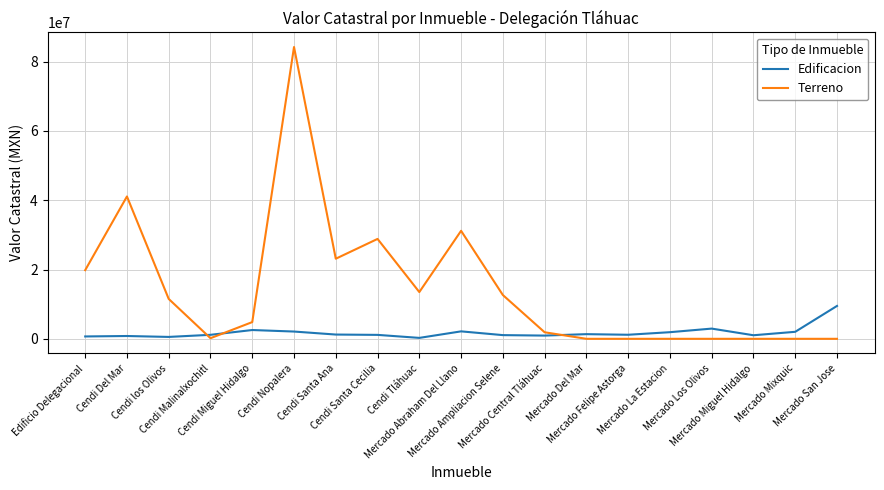

What is the difference between the Terreno values at Mercado Mixquic and Edificio Delegacional?

19816294.1